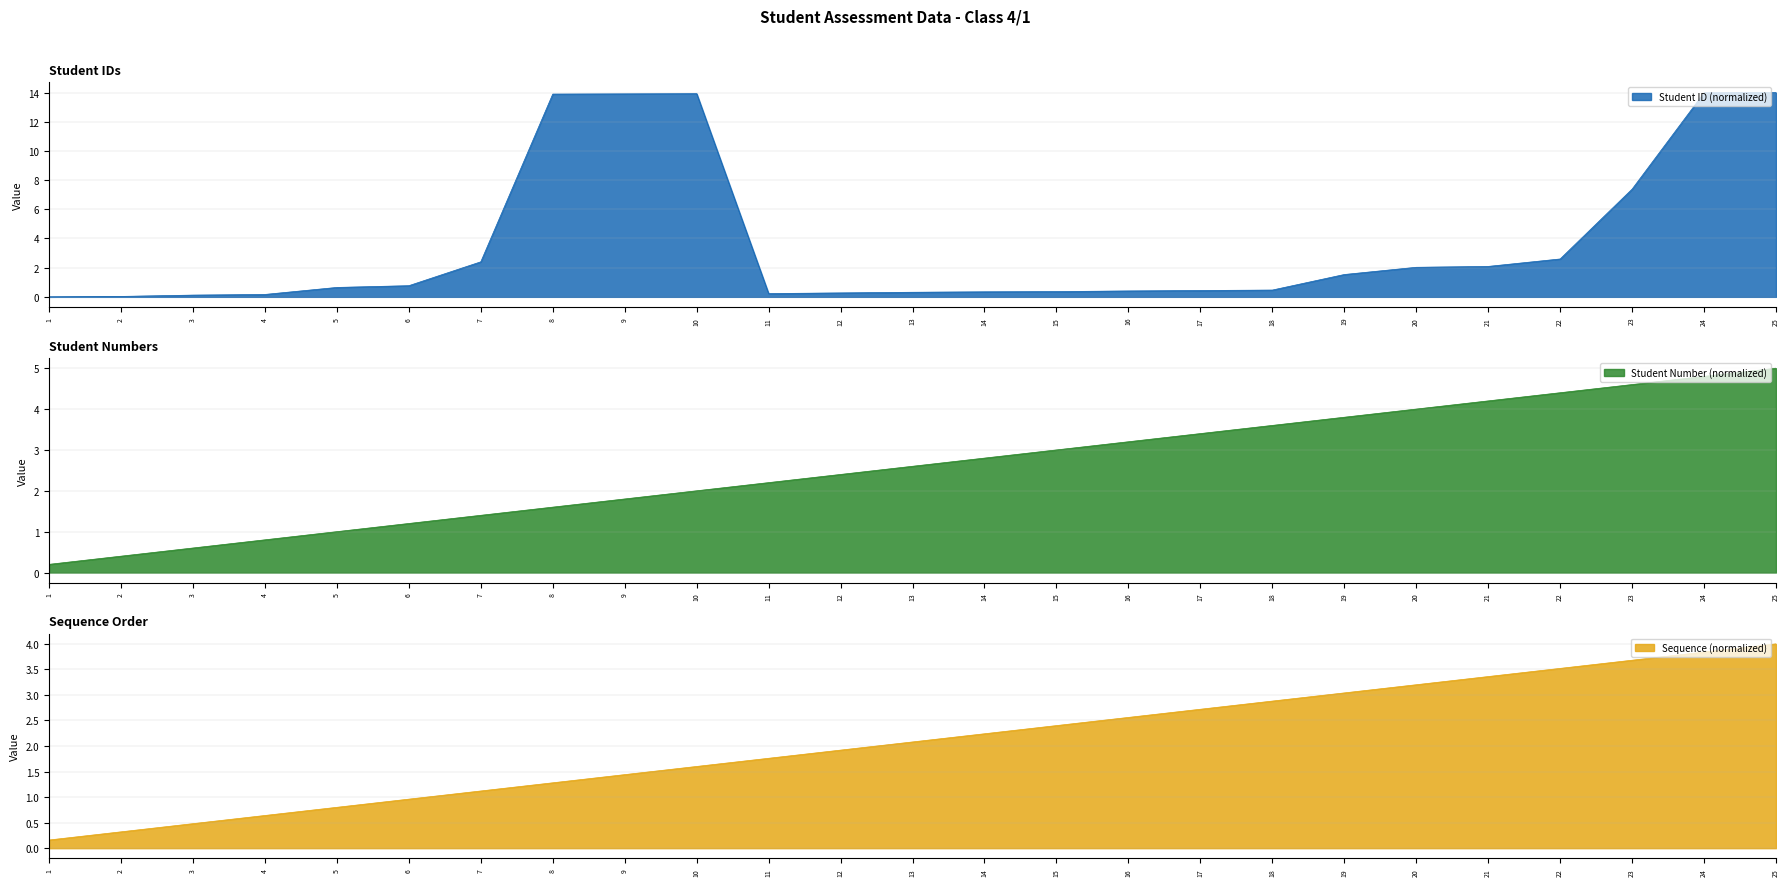

Reading left to right, transcribe all the data shown in this chart.

Student Number: 0.2	0.4	0.6	0.8	1.0	1.2	1.4	1.6	1.8	2.0	2.2	2.4	2.6	2.8	3.0	3.2	3.4	3.6	3.8	4.0	4.2	4.4	4.6	4.8	5.0
Student ID: 0.0	0.0	0.1	0.2	0.6	0.8	2.4	13.9	13.9	13.9	0.2	0.3	0.3	0.3	0.4	0.4	0.4	0.5	1.5	2.0	2.1	2.6	7.4	14.0	14.0
Sequence: 0.2	0.3	0.5	0.6	0.8	1.0	1.1	1.3	1.4	1.6	1.8	1.9	2.1	2.2	2.4	2.6	2.7	2.9	3.0	3.2	3.4	3.5	3.7	3.8	4.0